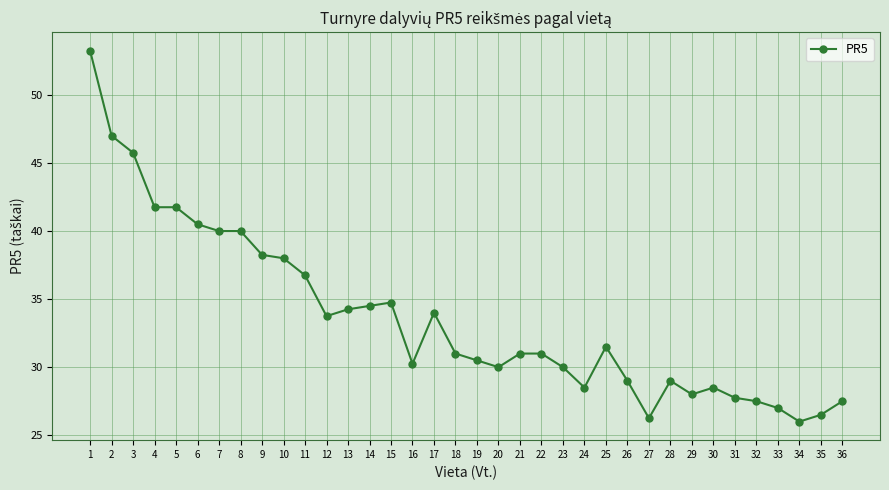

What is the smallest value displayed?

26.0